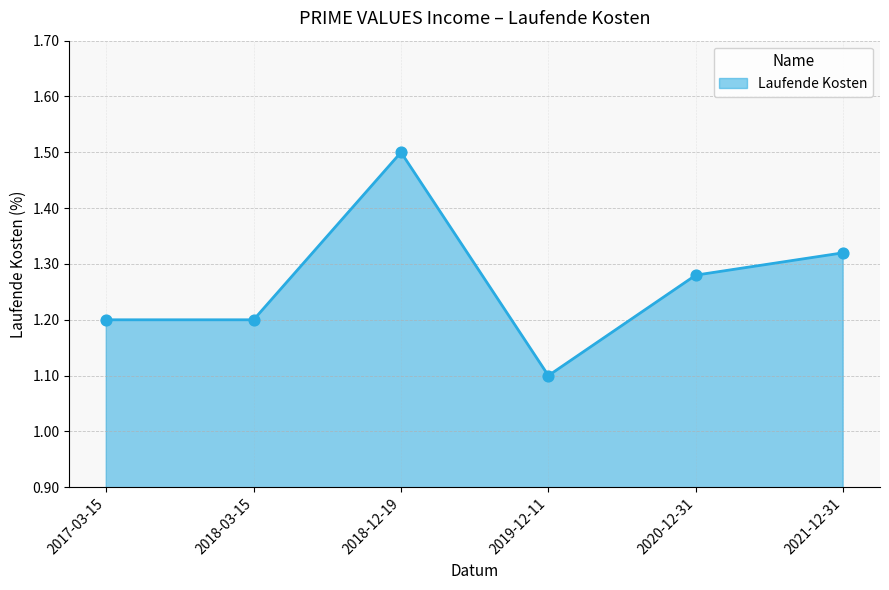

What is the change in value from 2017-03-15 to 2019-12-11?

-0.1